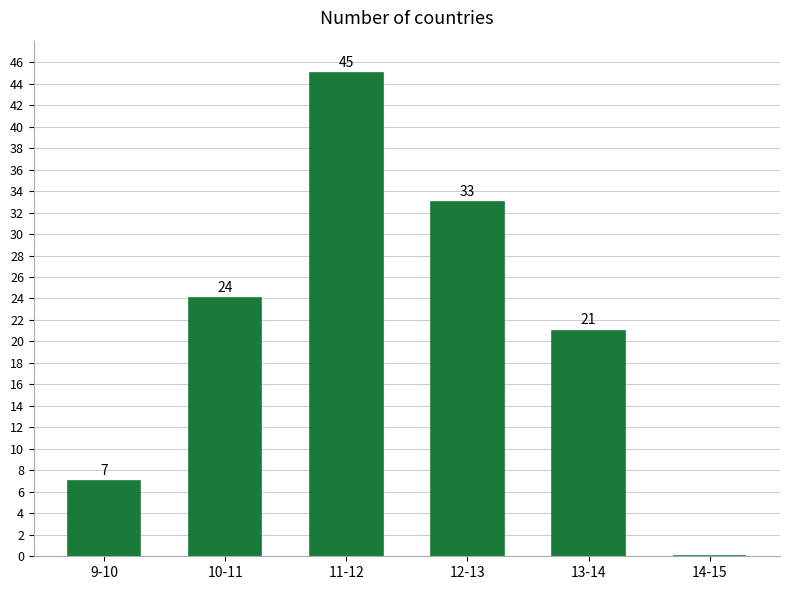

Reading right to left, extract all data points from this chart.

14-15=0	13-14=21	12-13=33	11-12=45	10-11=24	9-10=7